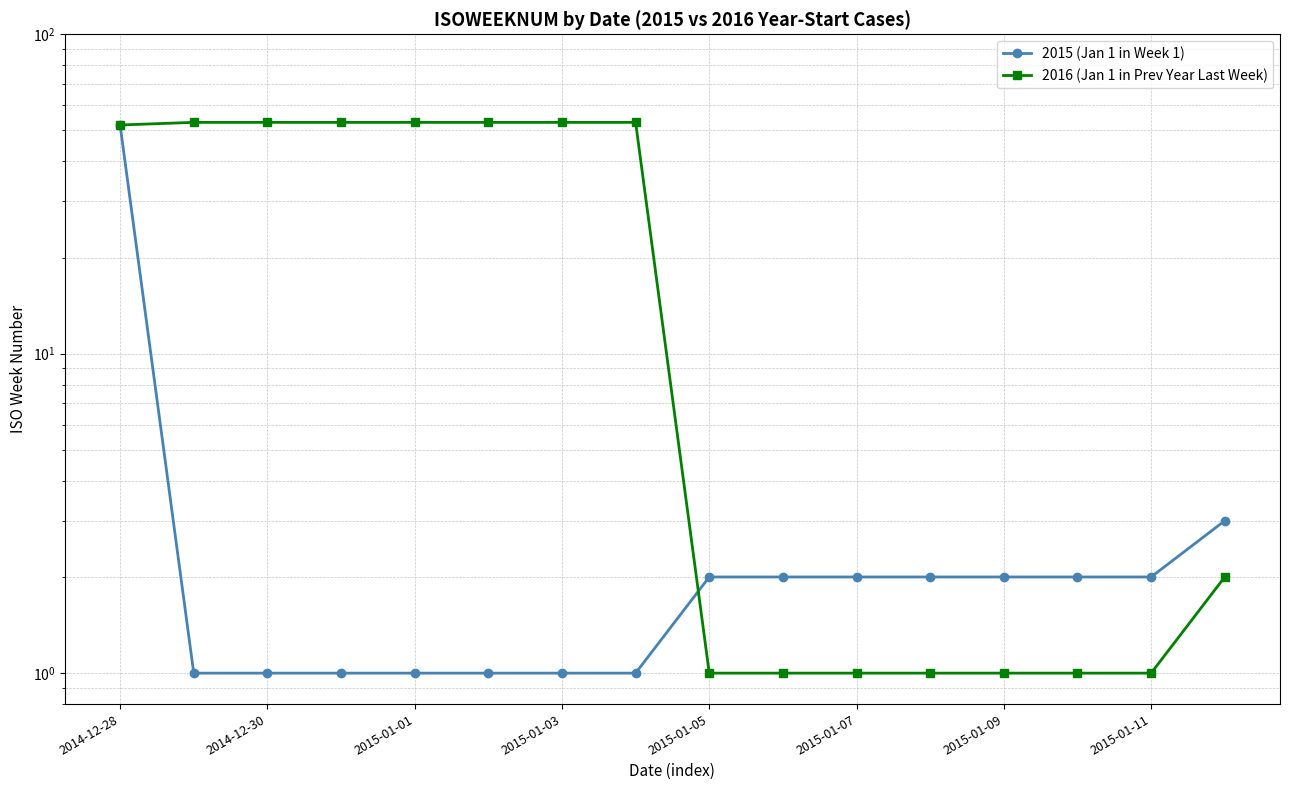

True or false: 2016 (Jan 1 in Prev Year Last Week) has more than 0 interior local peaks.

False